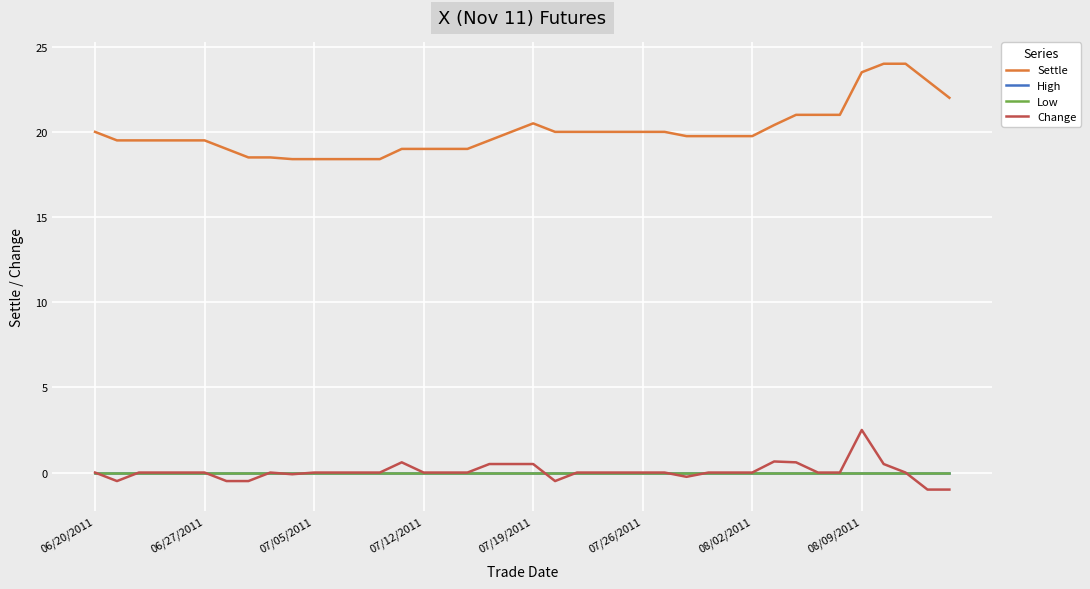

Which category has the highest value in the Change series?

08/09/2011